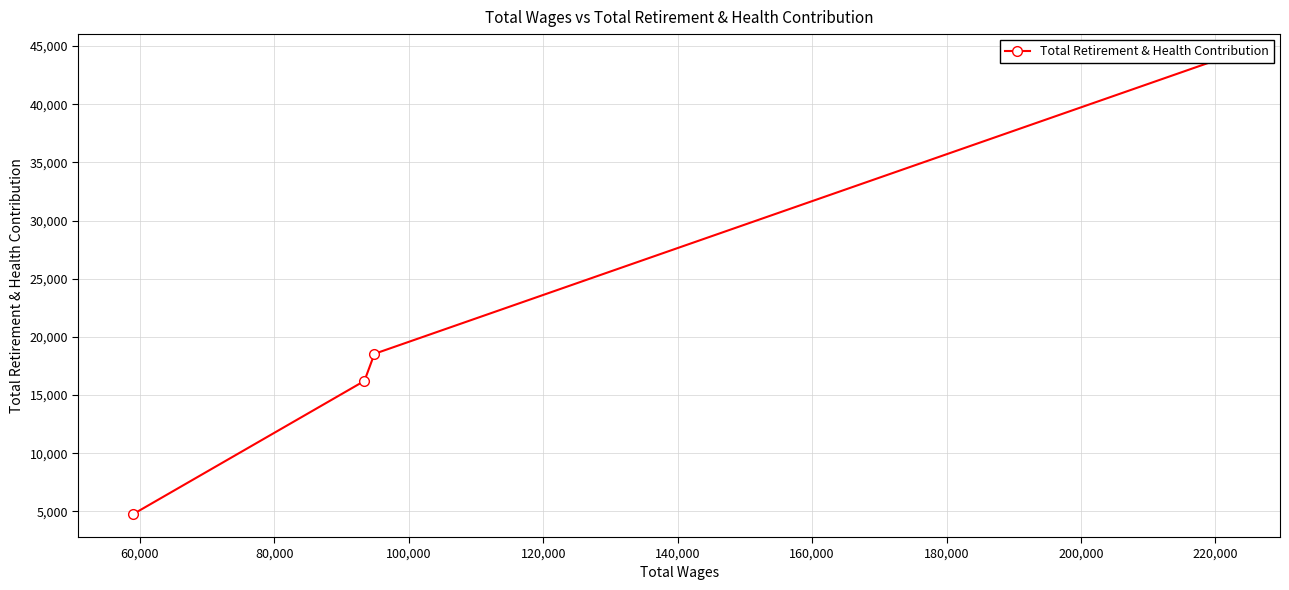

How many values are below 18547?

2